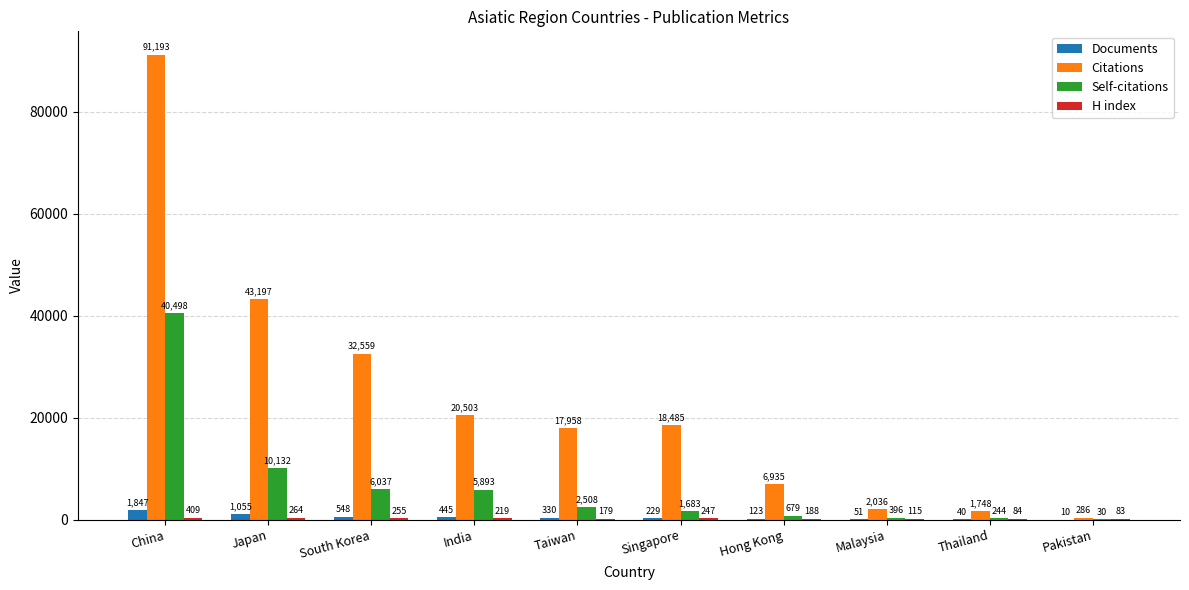

What is the total value across all series at Japan?

54648